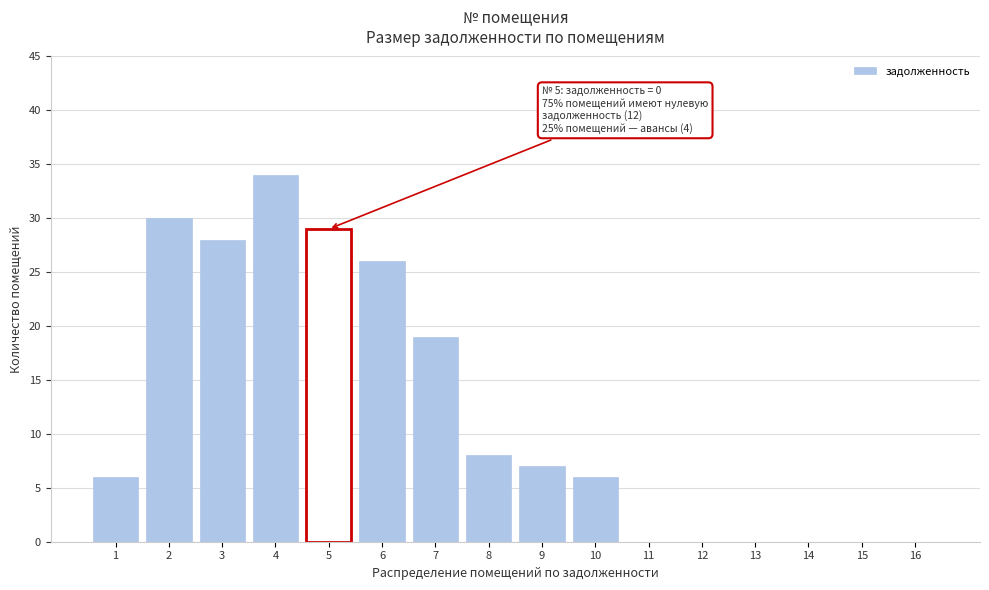

Reading left to right, what are all the values shown in this chart?

1=6	2=30	3=28	4=34	5=29	6=26	7=19	8=8	9=7	10=6	11=0	12=0	13=0	14=0	15=0	16=0